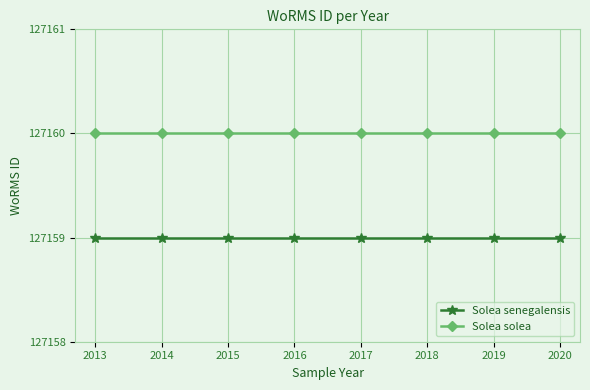

List the series in order of their peak value, lowest first.

Solea senegalensis, Solea solea